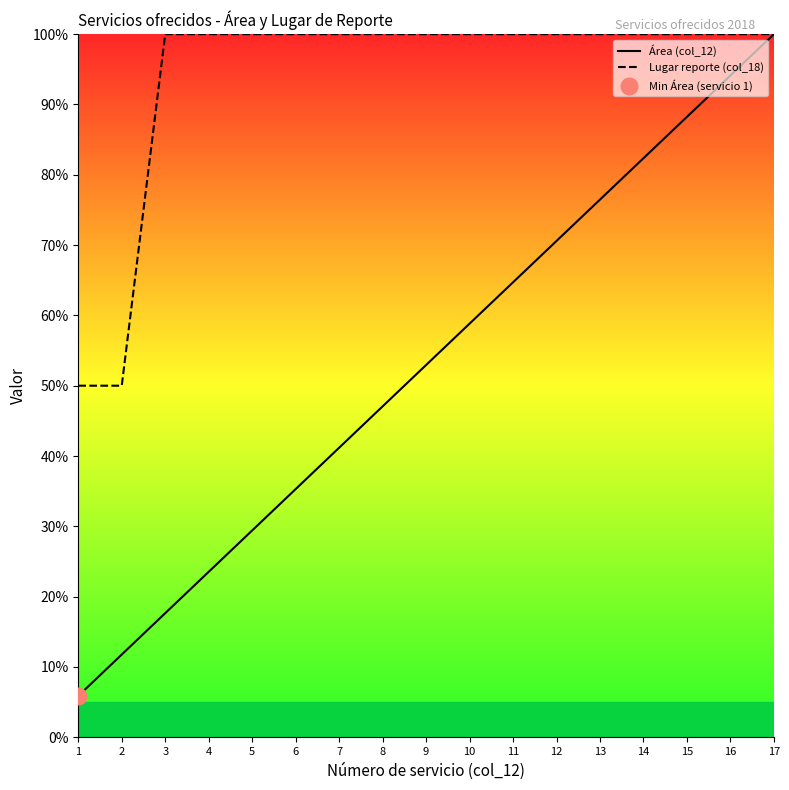

Is this an area chart (filled region under the line)?

No